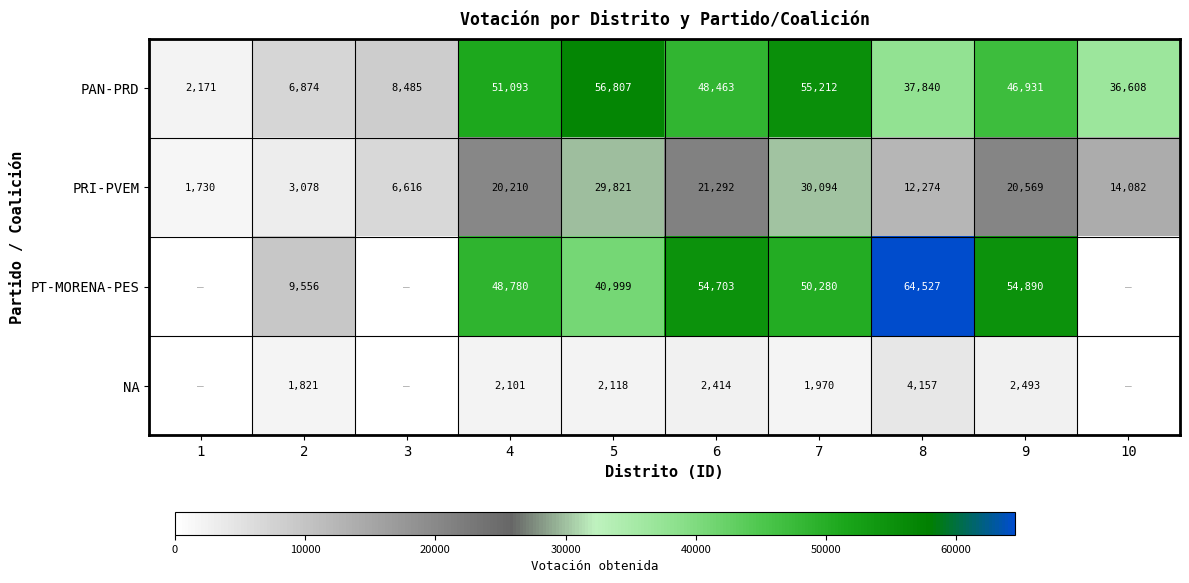

What is the total value across all series at 4?

122184